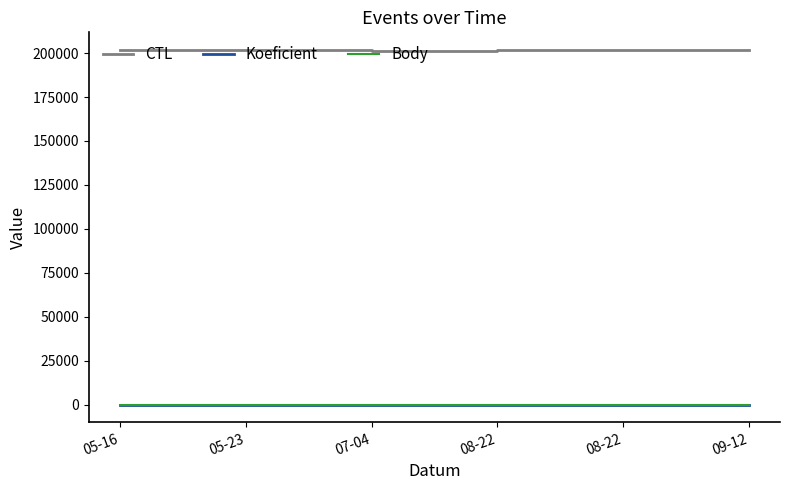

What is the maximum value for Body?

12